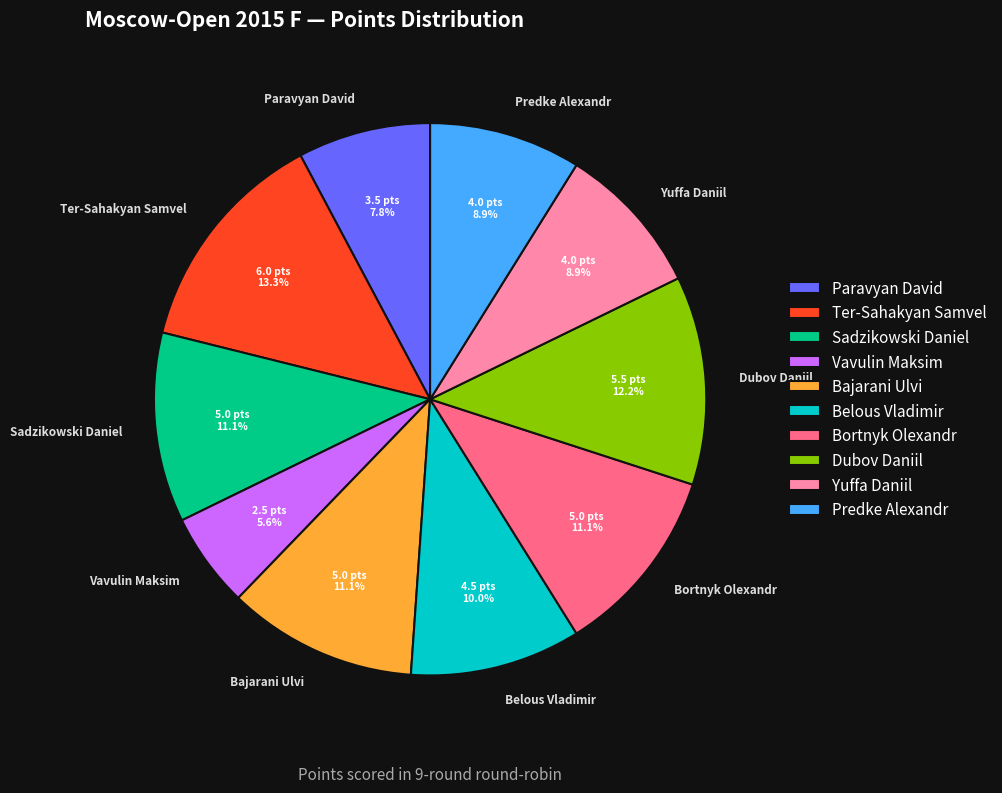

To the nearest percent, what is the combined percentage of Predke Alexandr and Bortnyk Olexandr?

20%